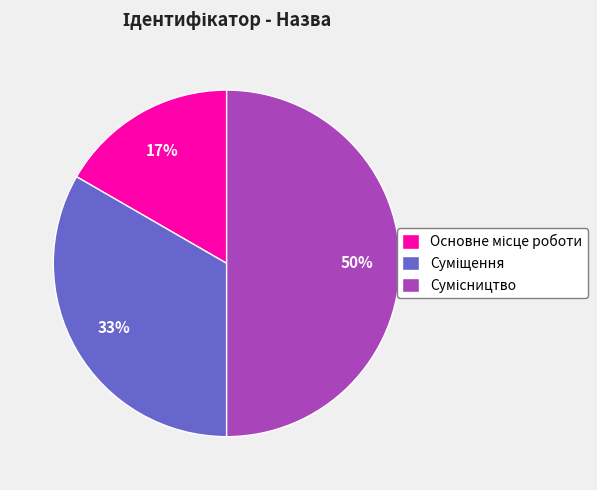

How many slices are in this pie chart?

3